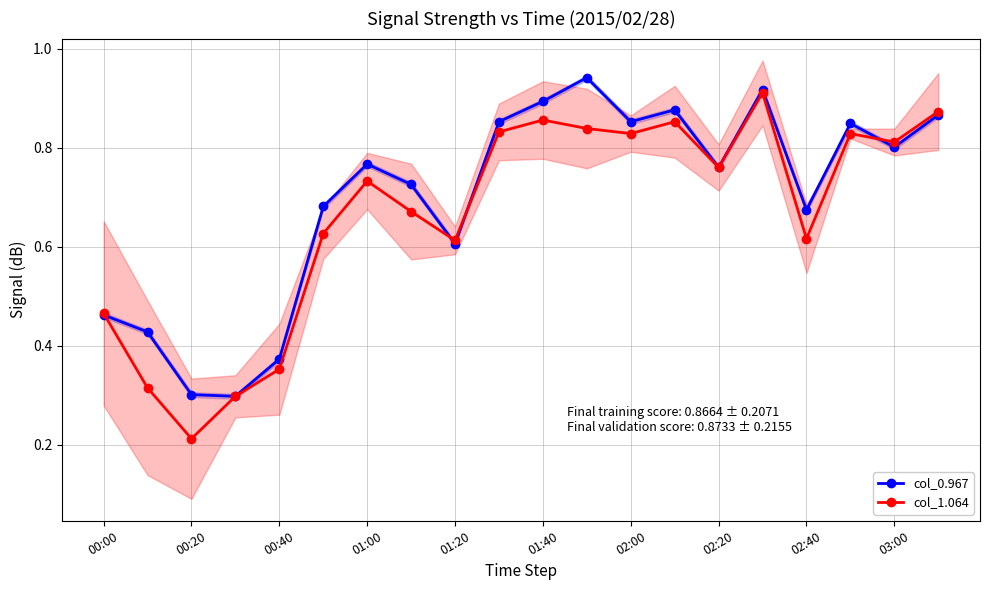

Is the value of col_1.064 at 03:00 greater than the value of col_0.967 at 00:20?

Yes